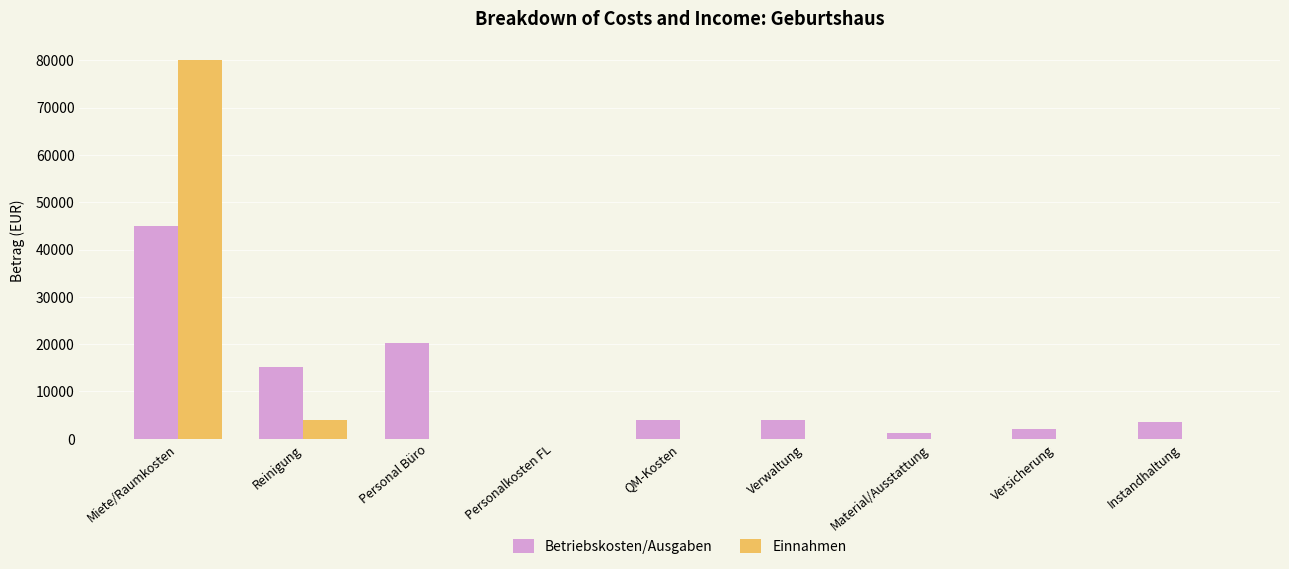

Where is Betriebskosten/Ausgaben nearest to the value 22500?

Personal Büro